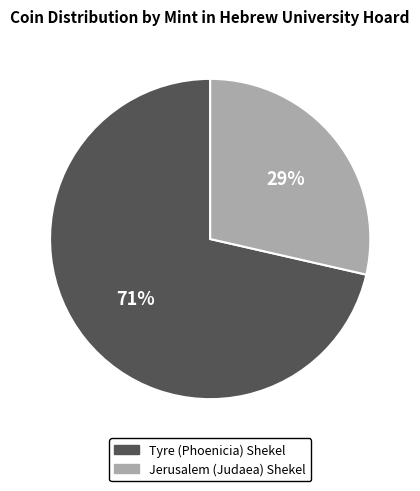

To the nearest percent, what is the combined percentage of Jerusalem (Judaea) Shekel and Tyre (Phoenicia) Shekel?

100%